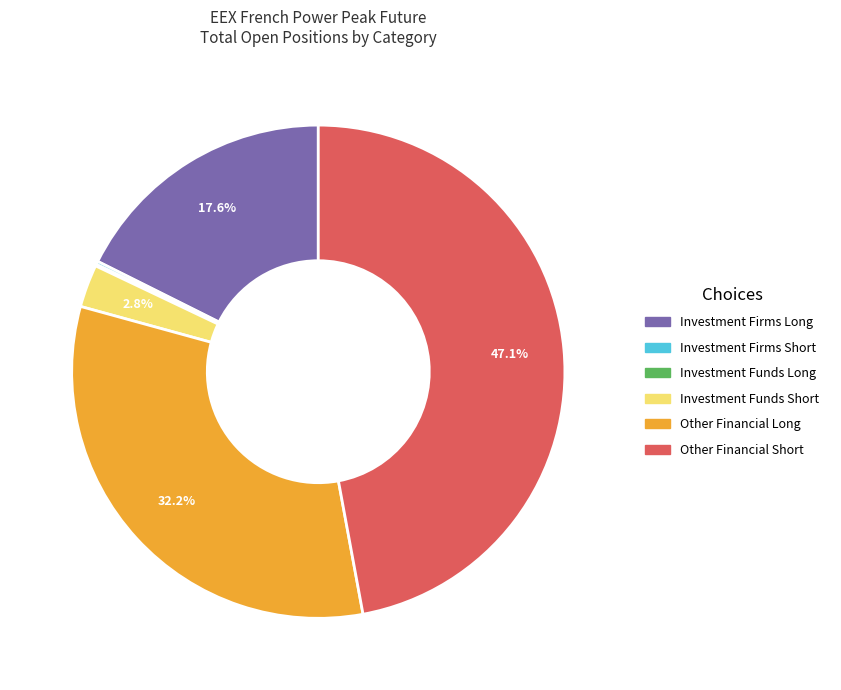

Does any single category account for the majority?

No